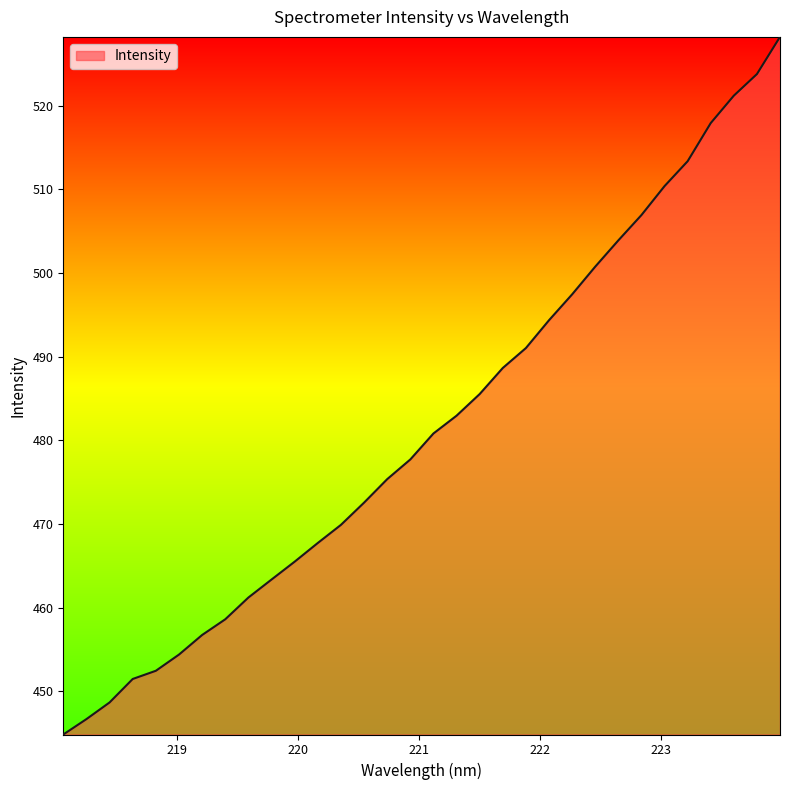

Does the chart have visible grid lines?

No